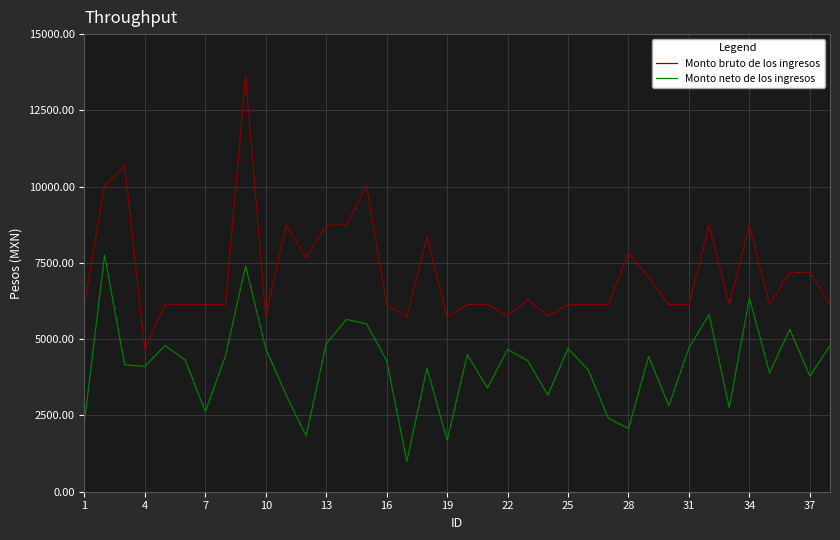

At how many categories does at least one series exceed 11927?

1